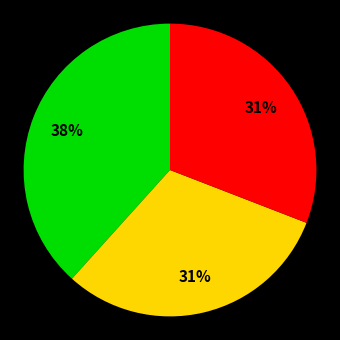

Is there a majority slice in this chart?

No